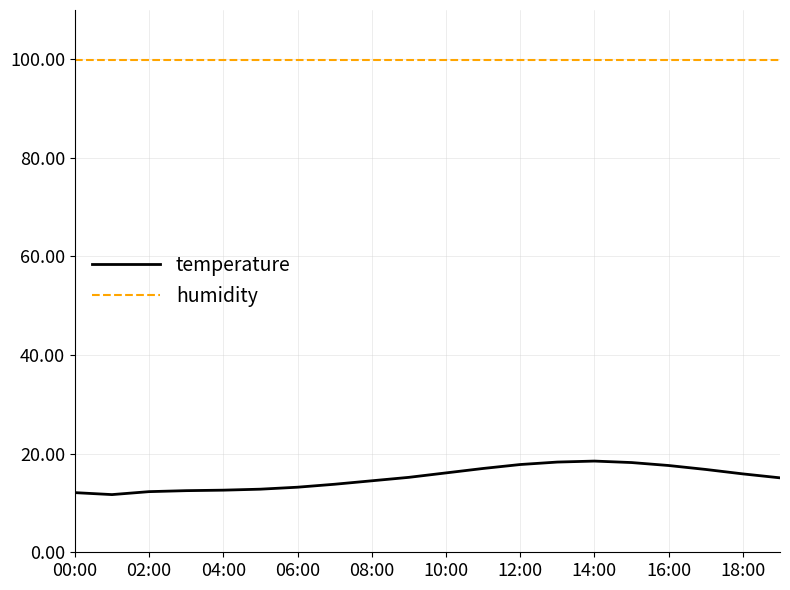

Which series has the largest total across all categories?

humidity